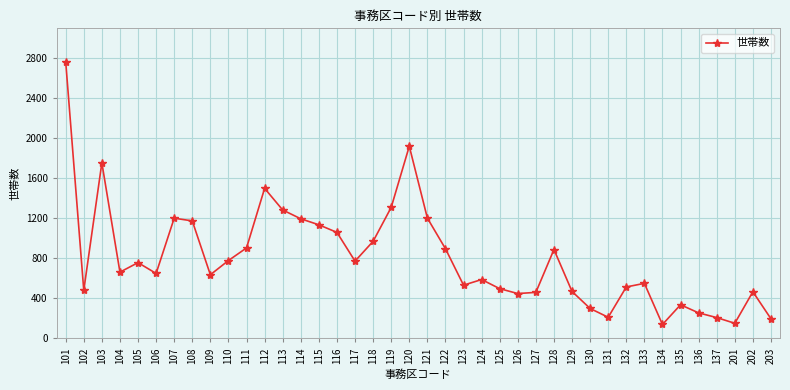

At which category does the data reach its first local peak?

103